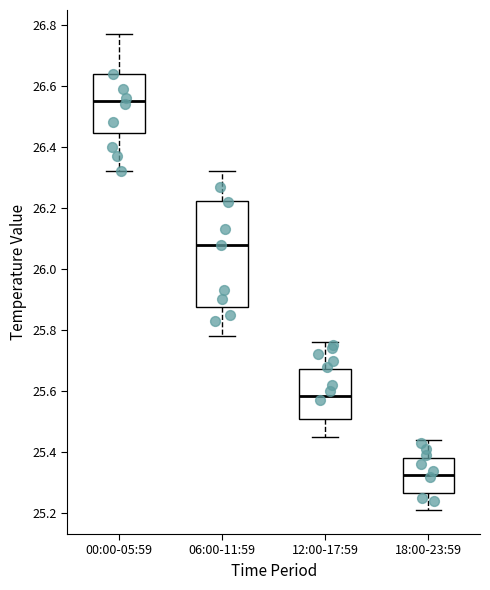

Reading left to right, transcribe this box plot: for each box, give where its median line is, the range the box spans, and where its two whiskers end, as read against the y-axis. The values are not printed on the chart, so give them approximately, as read against the axis.

00:00-05:59: median 26.56, box 26.44 to 26.64, whiskers 26.32 to 26.78
06:00-11:59: median 26.08, box 25.88 to 26.22, whiskers 25.78 to 26.32
12:00-17:59: median 25.58, box 25.50 to 25.68, whiskers 25.46 to 25.76
18:00-23:59: median 25.32, box 25.26 to 25.38, whiskers 25.22 to 25.44